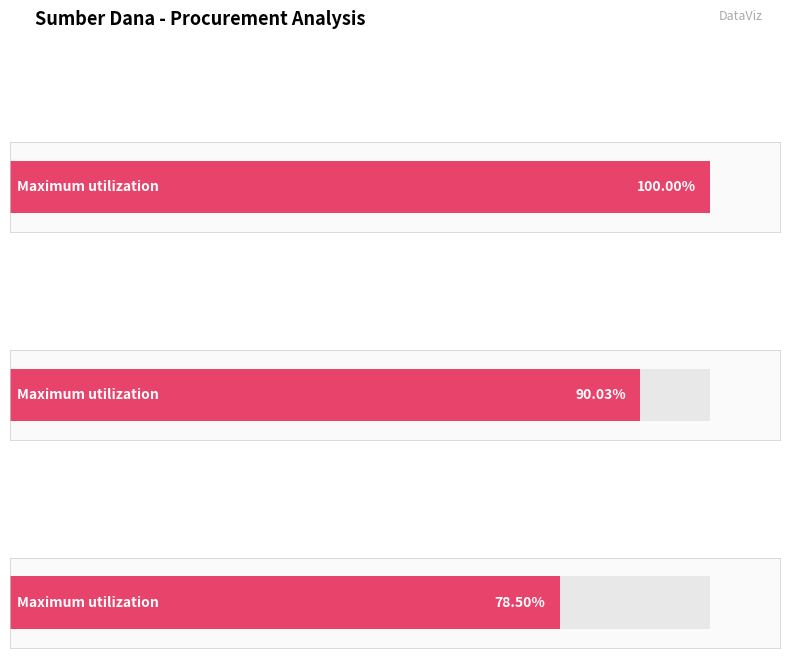

How many bars are there in each group?

2